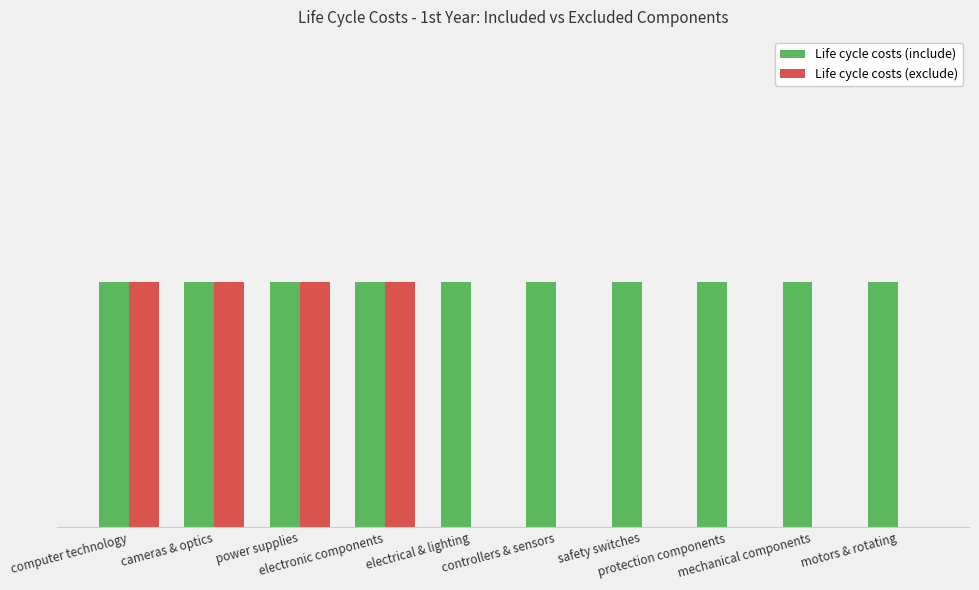

At electronic components, list the series in order from largest to smallest.

Life cycle costs (include), Life cycle costs (exclude)